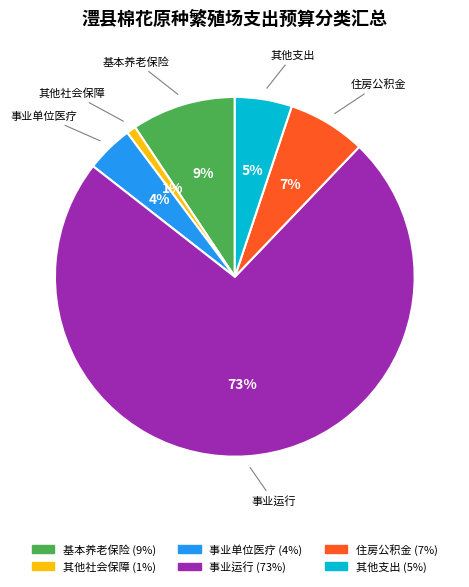

To the nearest percent, what is the difference between the largest and smallest slice percentages?

73%